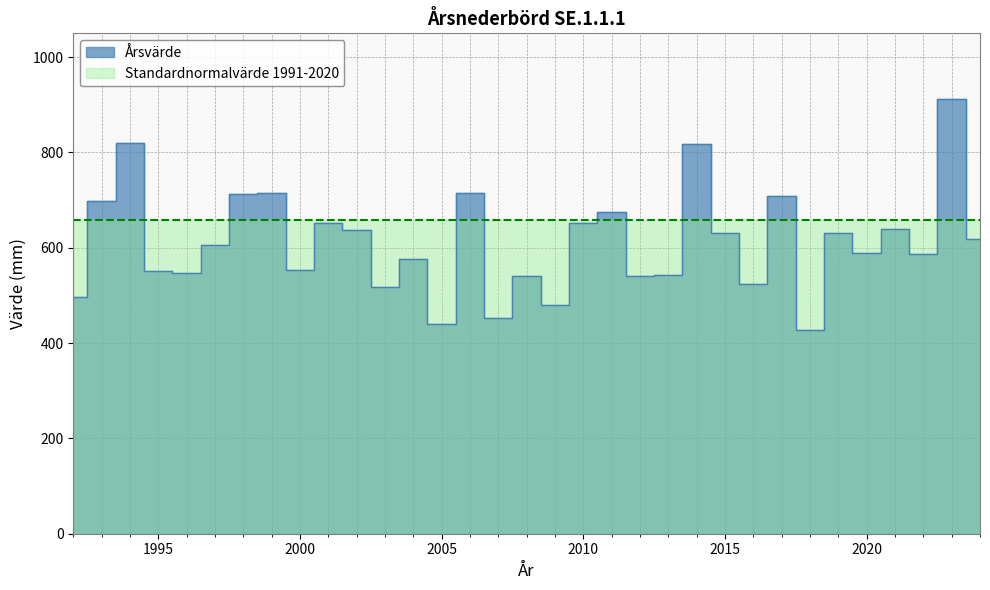

How many data points does each series have?

33